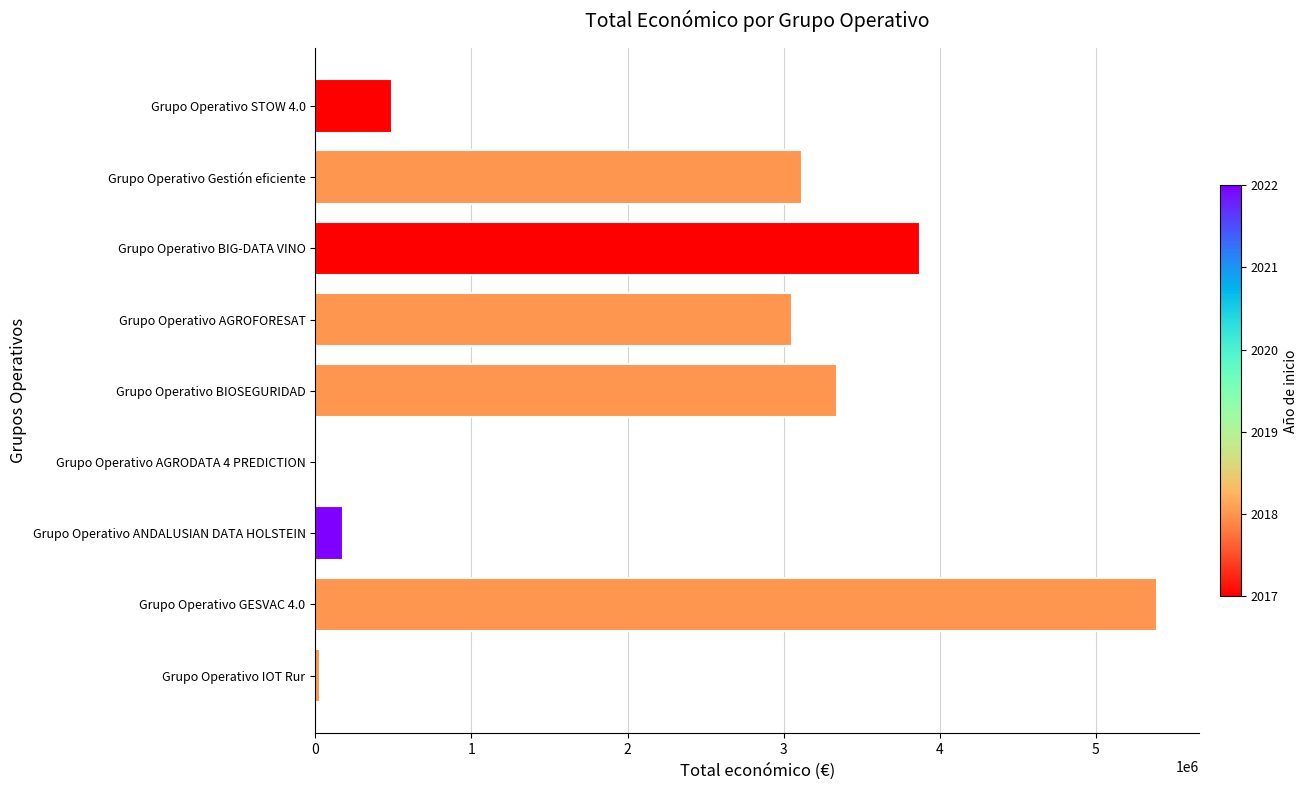

Read the value at Grupo Operativo BIOSEGURIDAD.

3342252.0